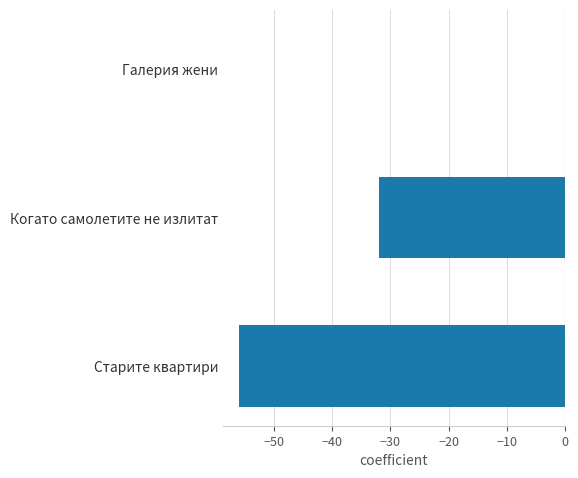

At which label is the value closest to -28?

Когато самолетите не излитат